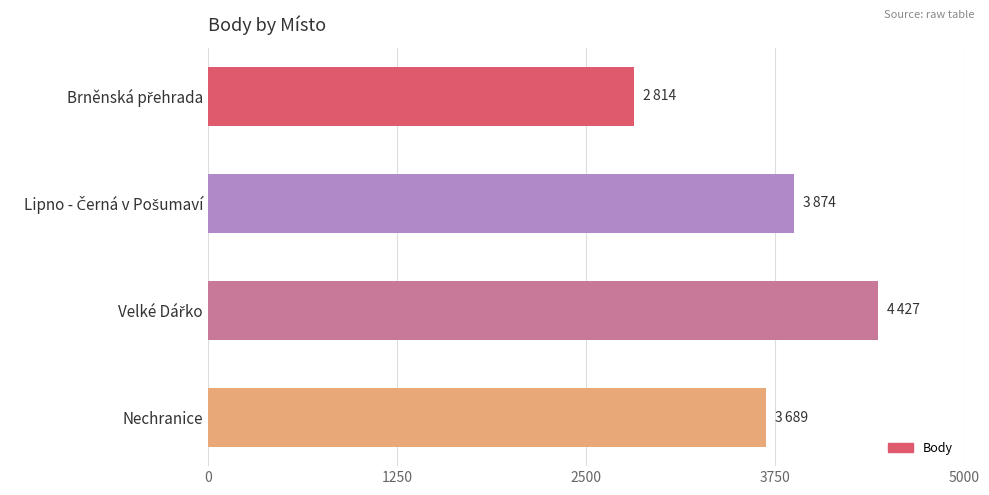

Are the bars grouped side by side (vs. stacked)?

No